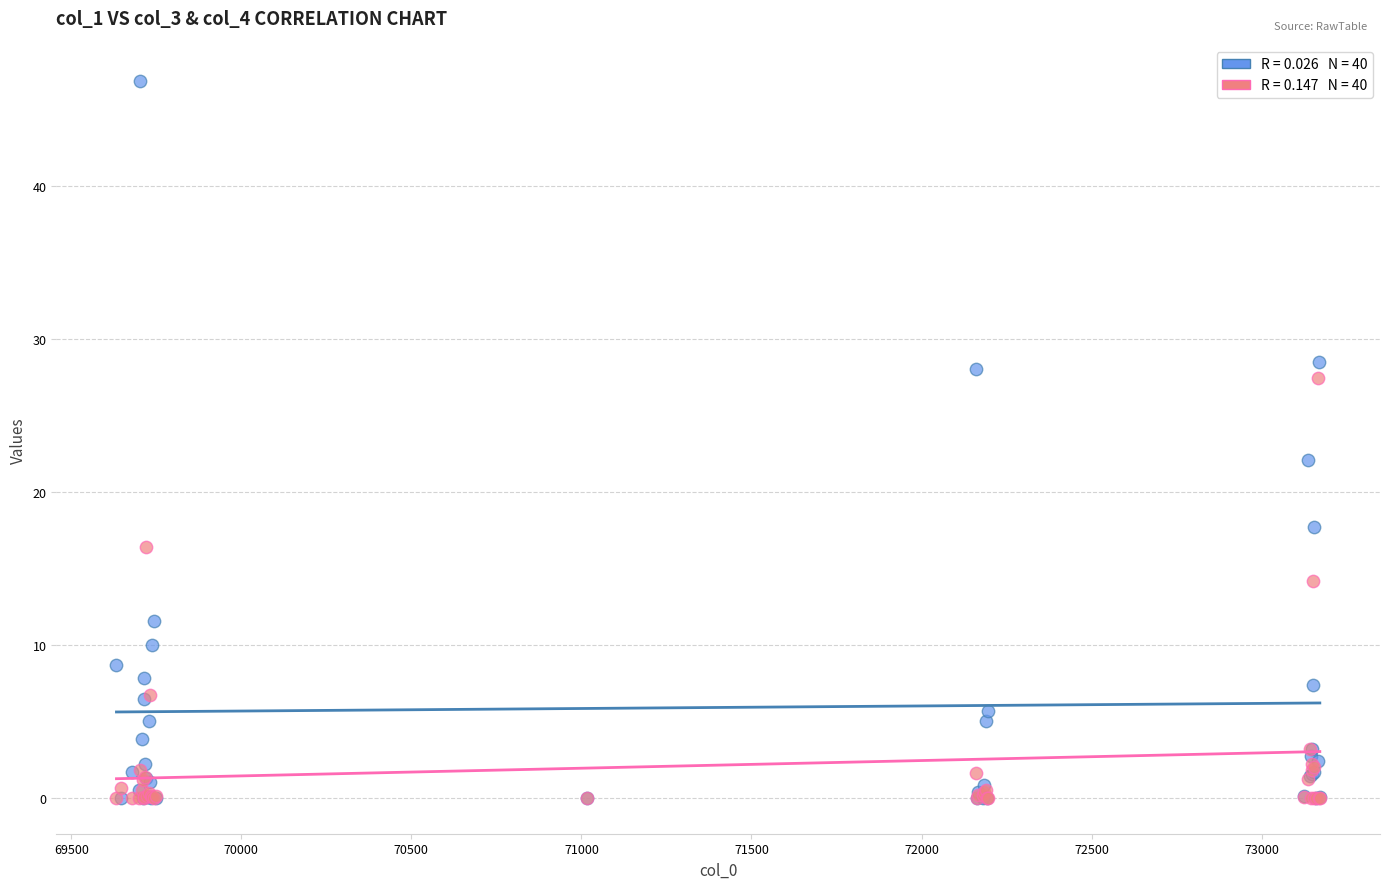

Across all series, what Y value is closest to 23?

22.1